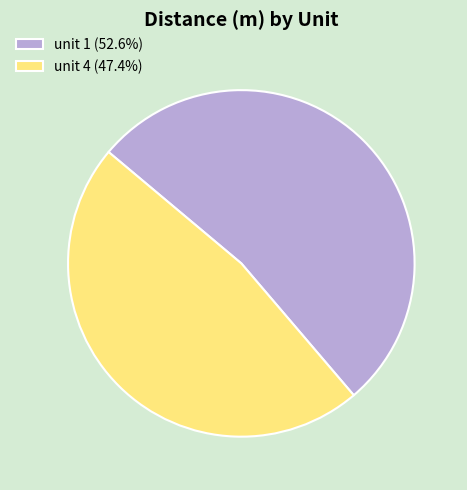

Which category has the smallest portion of the pie?

unit 4